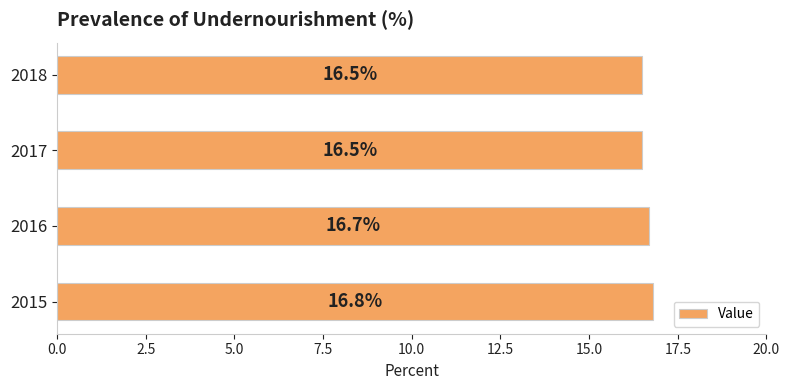

Count the values in the range 16 to 17.

4